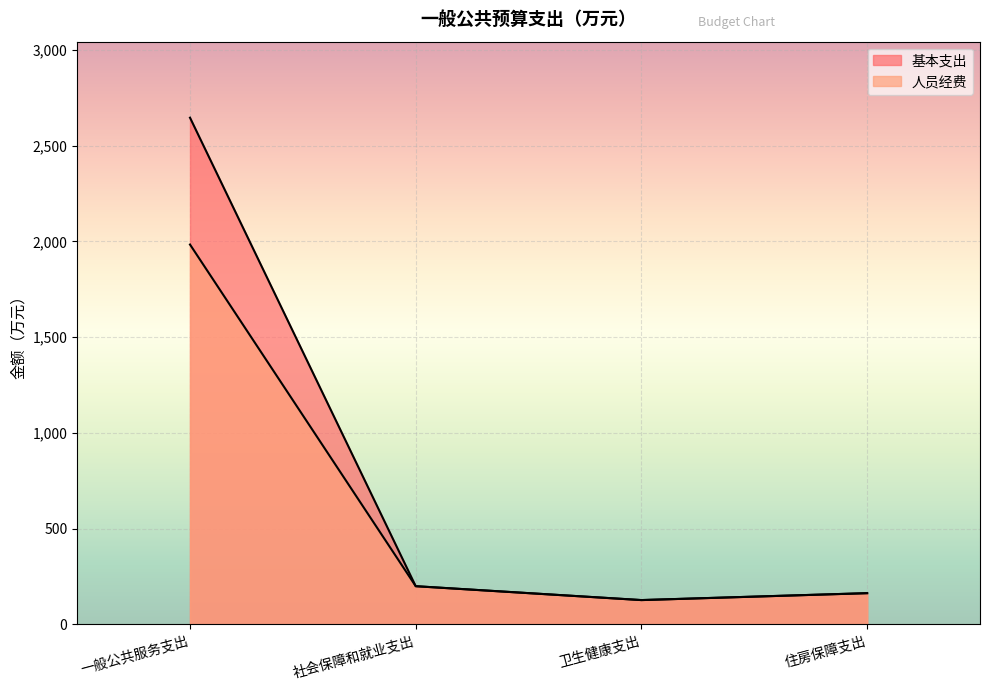

The value of 人员经费 at 社会保障和就业支出 is 199.6. True or false?

True